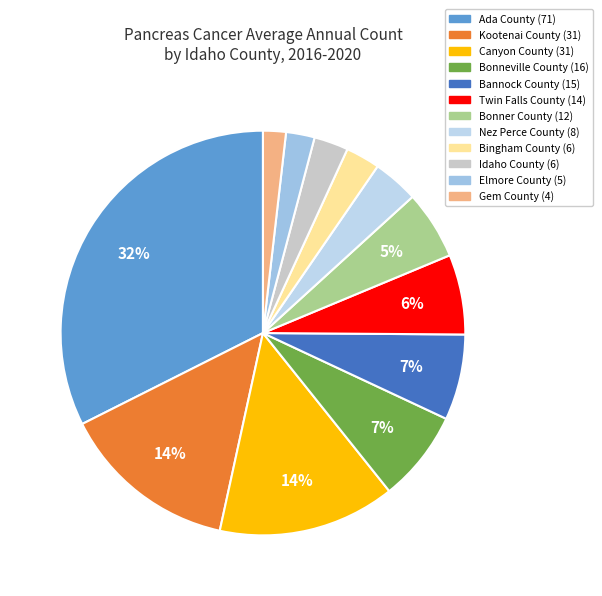

What is the ratio of the value at Bingham County to the value at Canyon County?

0.2